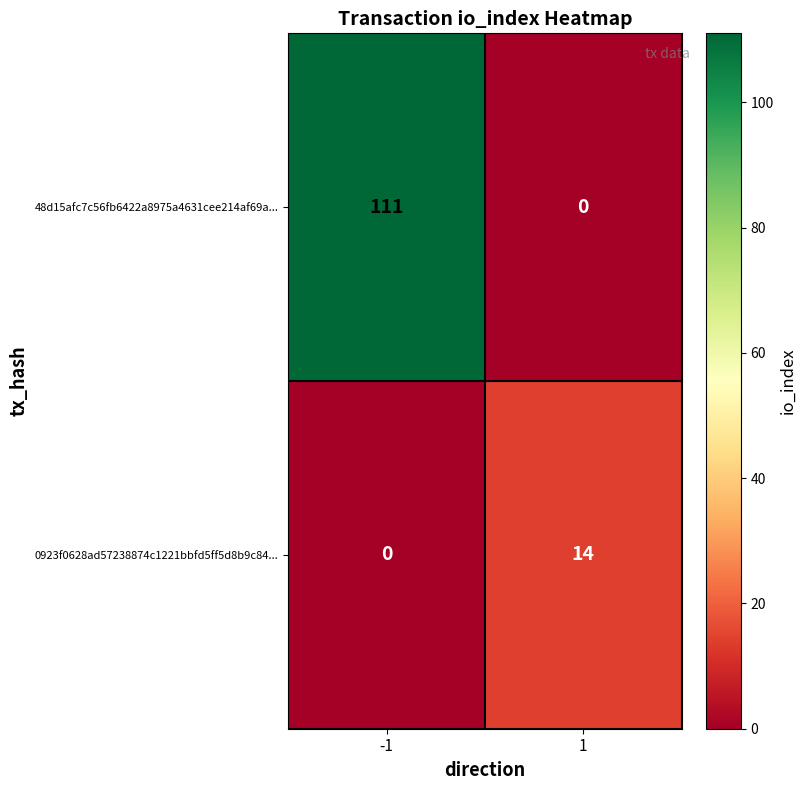

What is the difference between the maximum and minimum values in the 48d15afc7c56fb6422a8975a4631cee214af69a... series?

111